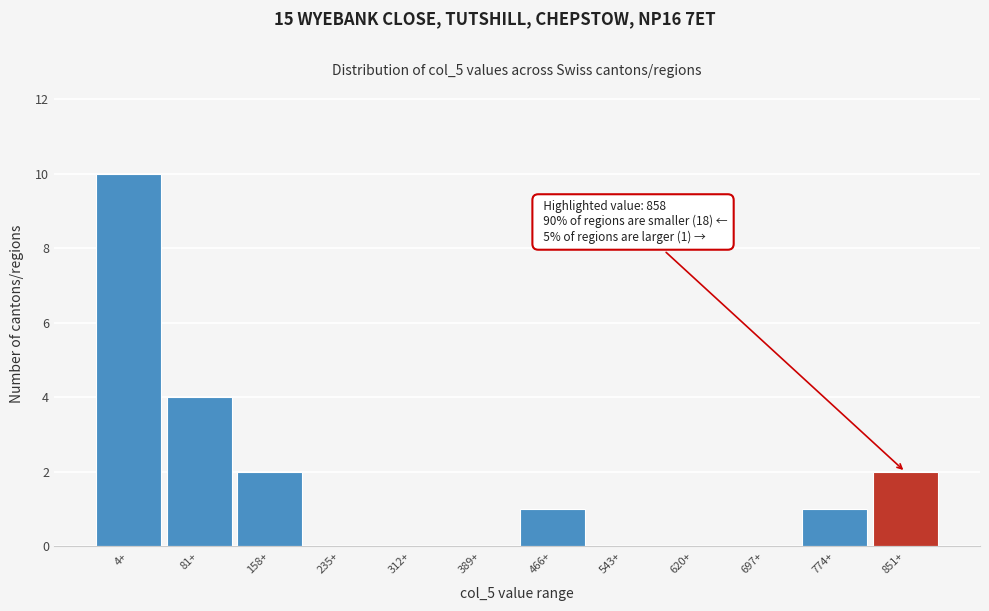

Reading left to right, what are all the values shown in this chart?

4+=10	81+=4	158+=2	235+=0	312+=0	389+=0	466+=1	543+=0	620+=0	697+=0	774+=1	851+=2